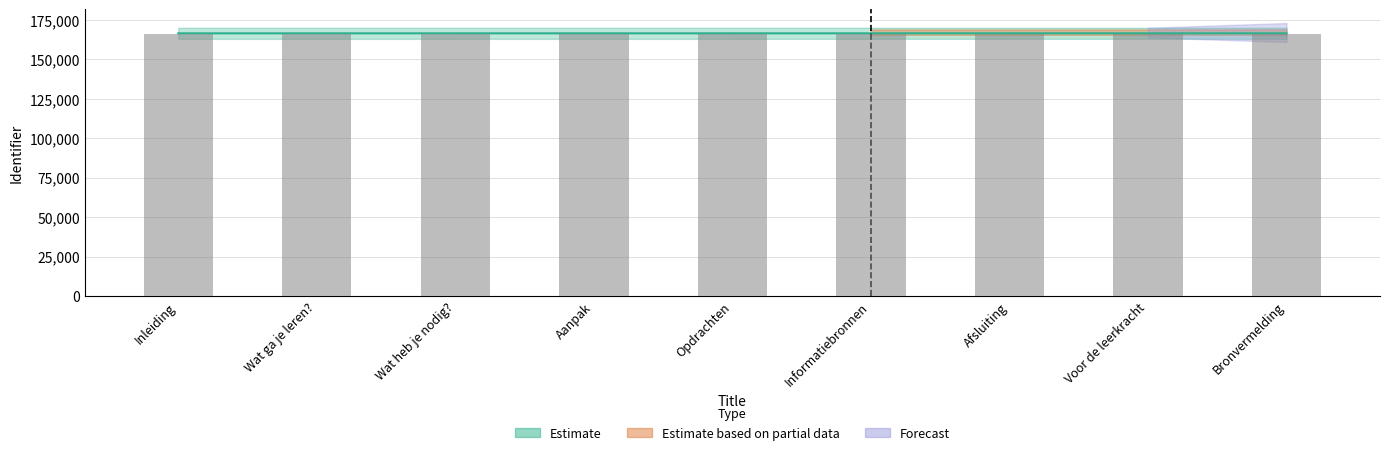

Which has a higher value, Bronvermelding or Informatiebronnen?

Bronvermelding